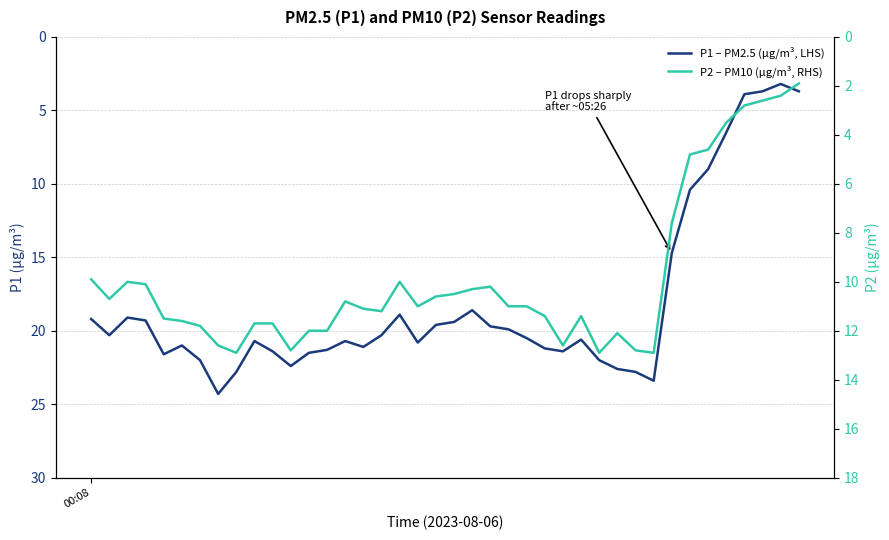

Which category has the lowest value across all series?

39